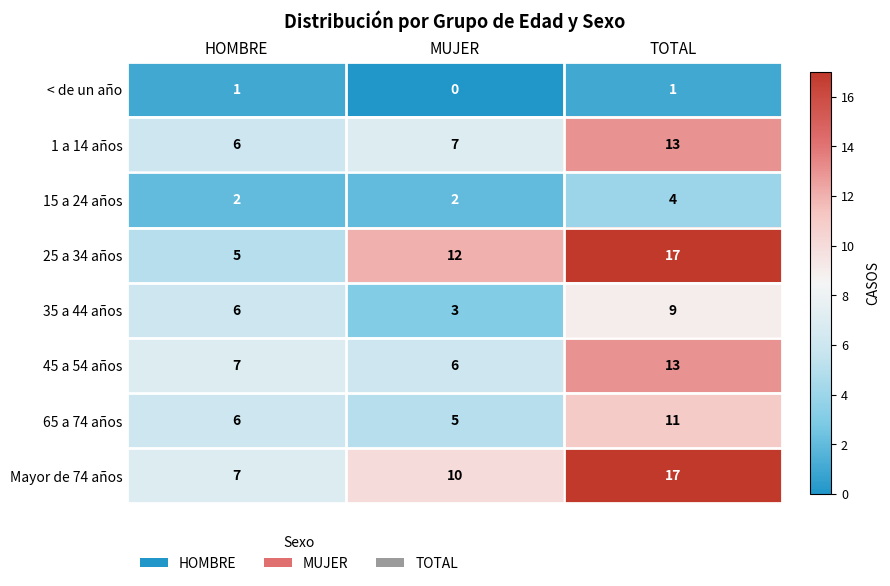

How many series are shown in this chart?

8